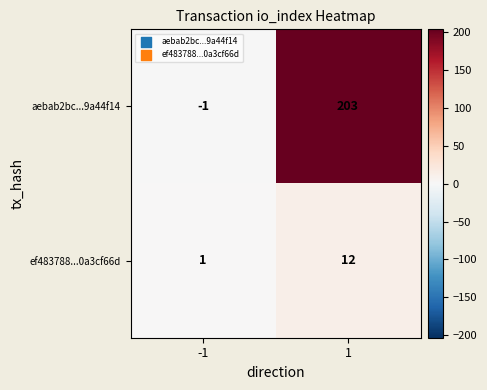

Reading left to right, what are all the values shown in this chart?

aebab2bc...9a44f14: -1	203
ef483788...0a3cf66d: 1	12